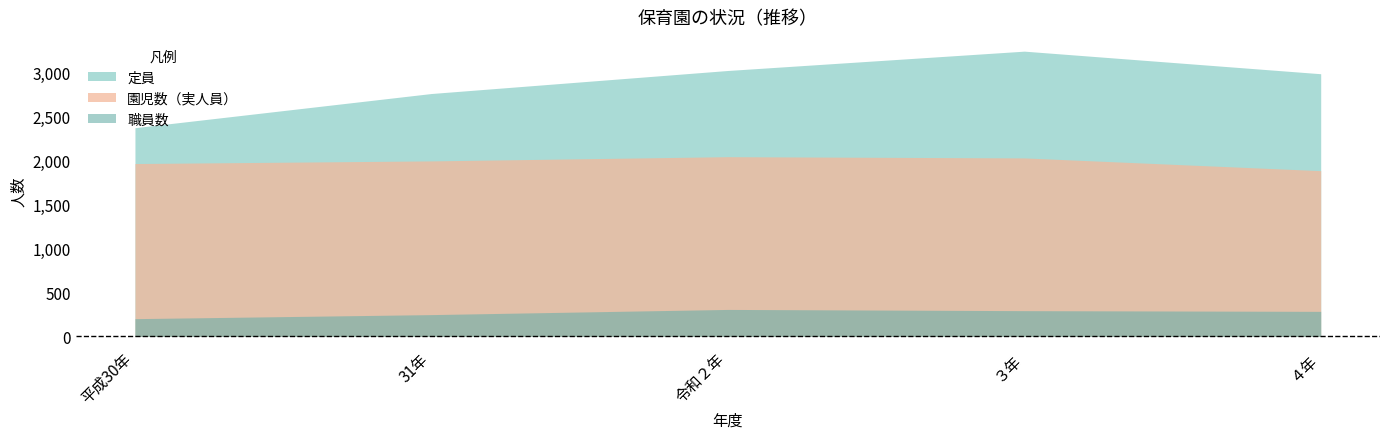

Rank the categories by 定員 value from highest to lowest.

３年, 令和２年, ４年, 31年, 平成30年